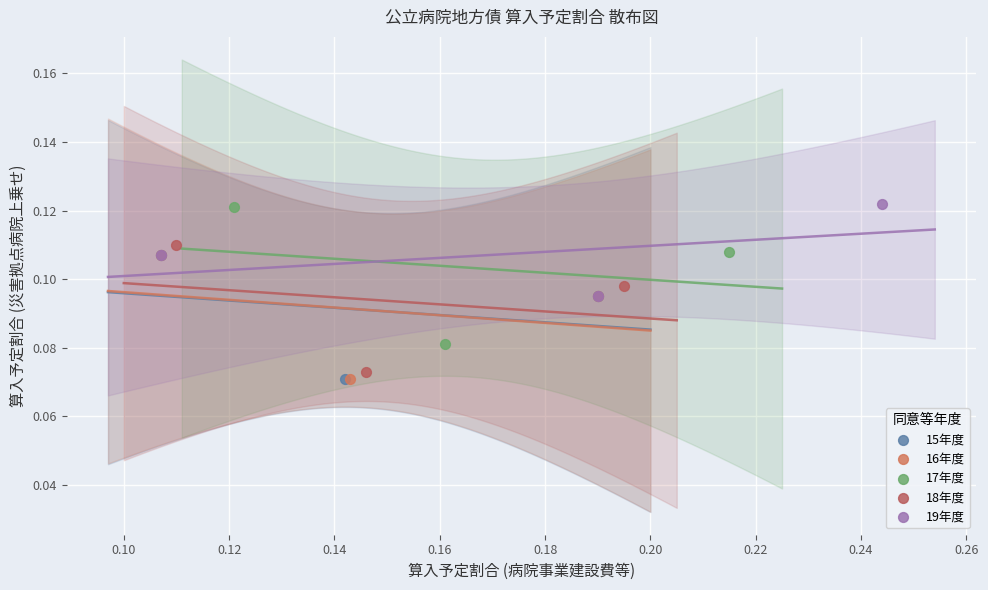

Which series has the widest spread of Y values?

17年度